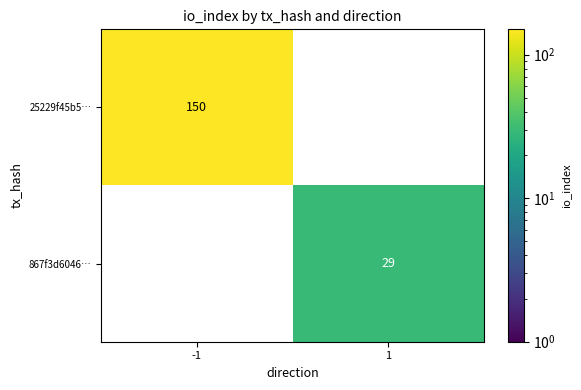

Is it true that 25229f45b5… equals 150 at -1?

True